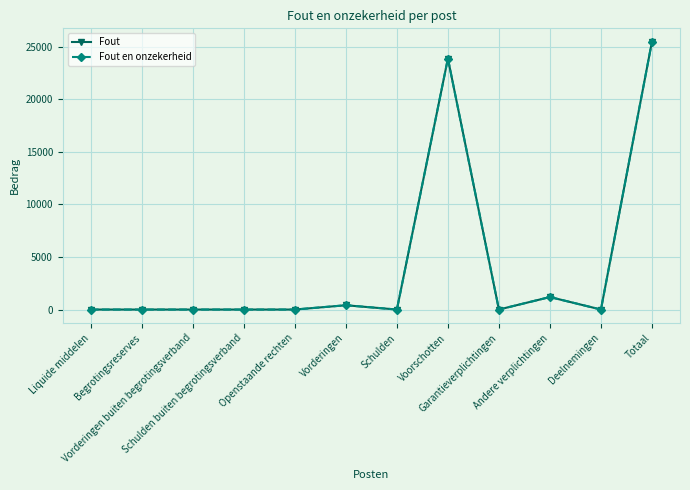

Is this an area chart (filled region under the line)?

No